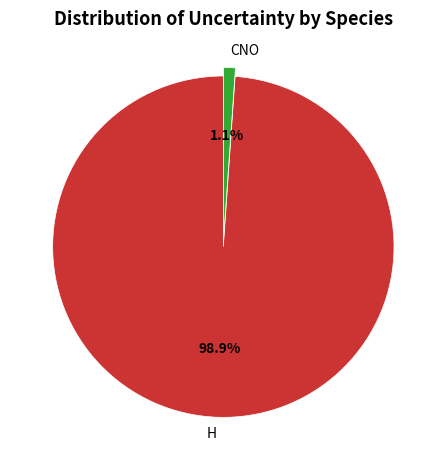

Do CNO and H together represent more than half of the pie?

Yes